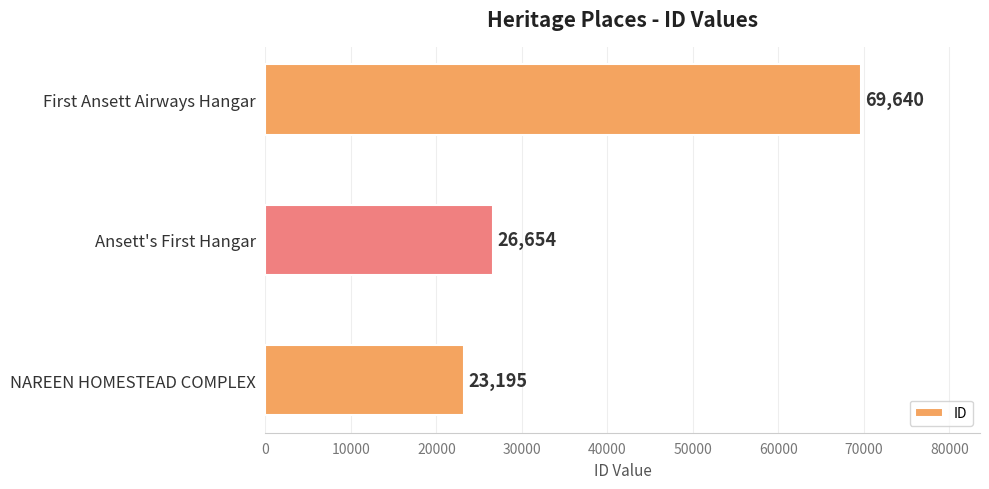

List the labels in order of value, smallest first.

NAREEN HOMESTEAD COMPLEX, Ansett's First Hangar, First Ansett Airways Hangar